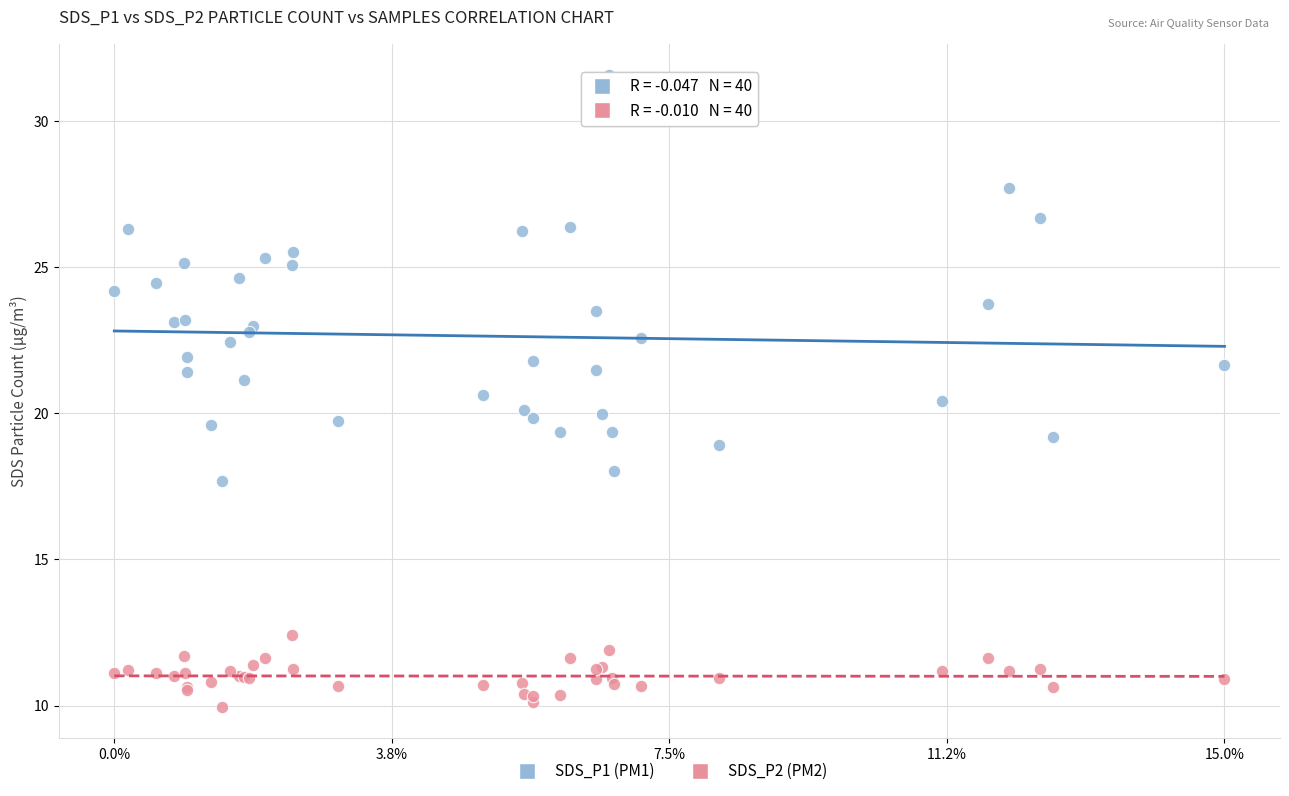

Which series has the largest Y range (max minus min)?

SDS_P1 (PM1)